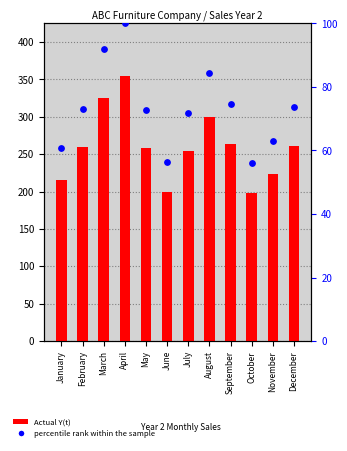

Which series reaches the minimum Y coordinate?

percentile rank within the sample